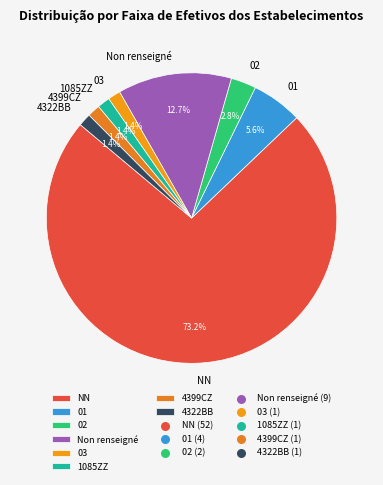

What percentage is the 1085ZZ slice, to the nearest percent?

1%